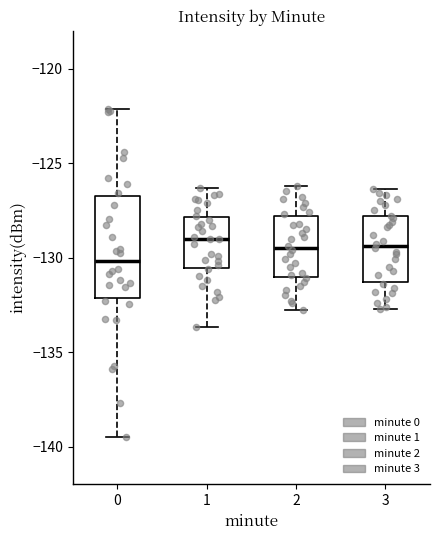

Which box is the tallest, from its lower edge to its upper edge?

0